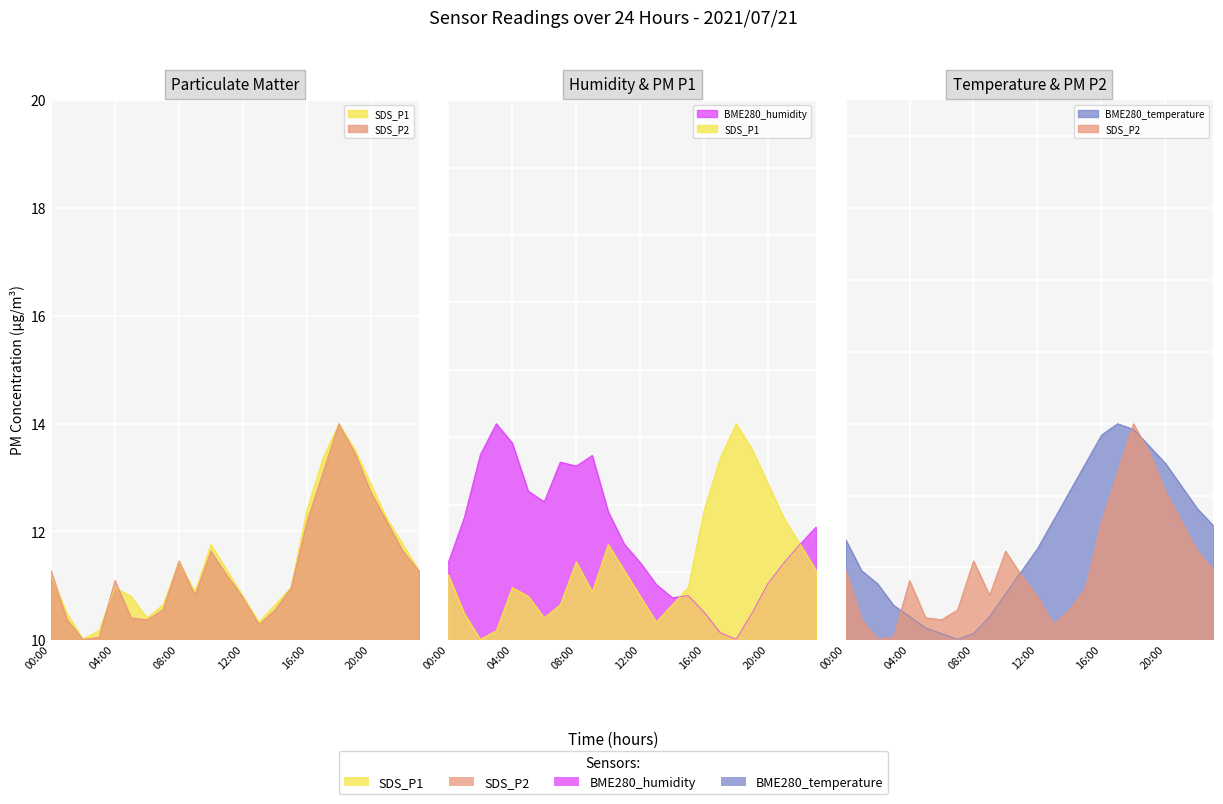

List the labels in order of SDS_P2 value, smallest first.

02:00, 03:00, 13:00, 01:00, 06:00, 05:00, 07:00, 14:00, 12:00, 09:00, 15:00, 04:00, 11:00, 00:00, 23:00, 08:00, 10:00, 22:00, 16:00, 21:00, 20:00, 17:00, 19:00, 18:00